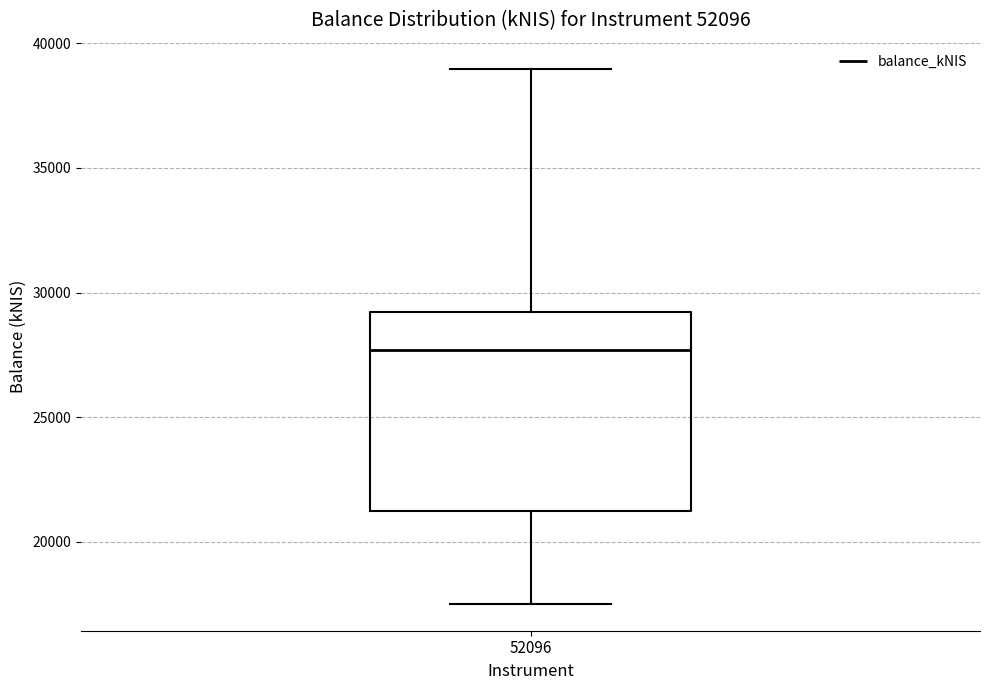

Transcribe this box plot: give where the median line is, the range the box spans, and where the two whiskers end, as read against the y-axis. The values are not printed on the chart, so give them approximately, as read against the axis.

median 27500, box 21500 to 29000, whiskers 17500 to 39000